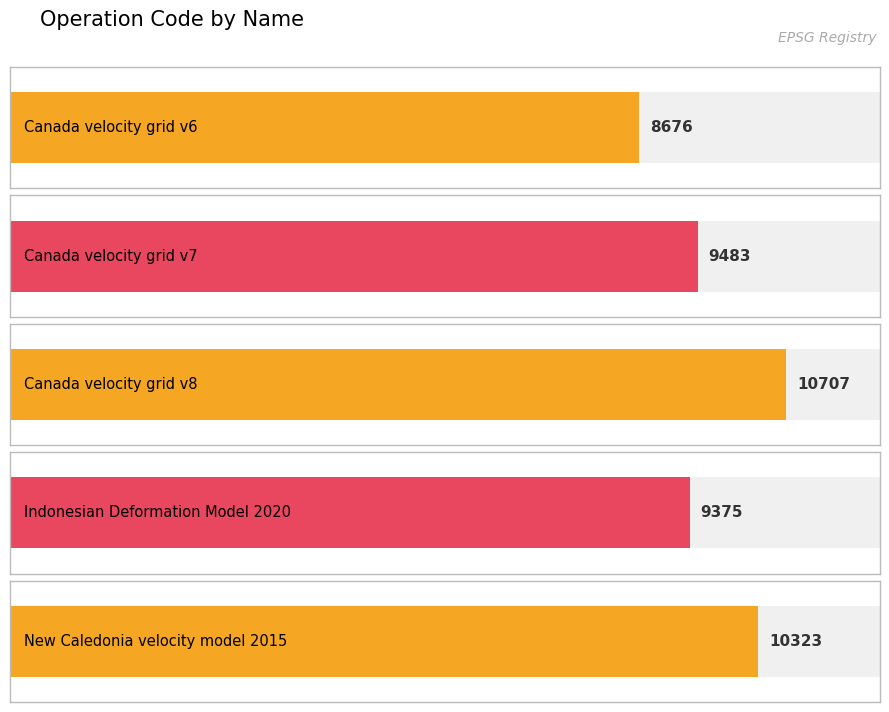

The value at Canada velocity grid v8 is 10707. True or false?

True